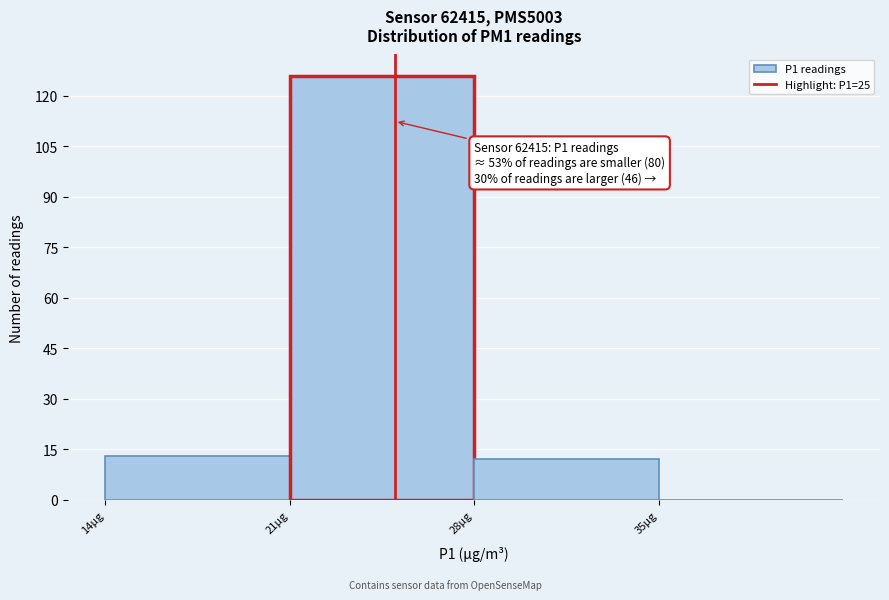

Which range on the x-axis has the tallest bar?

21 to 28